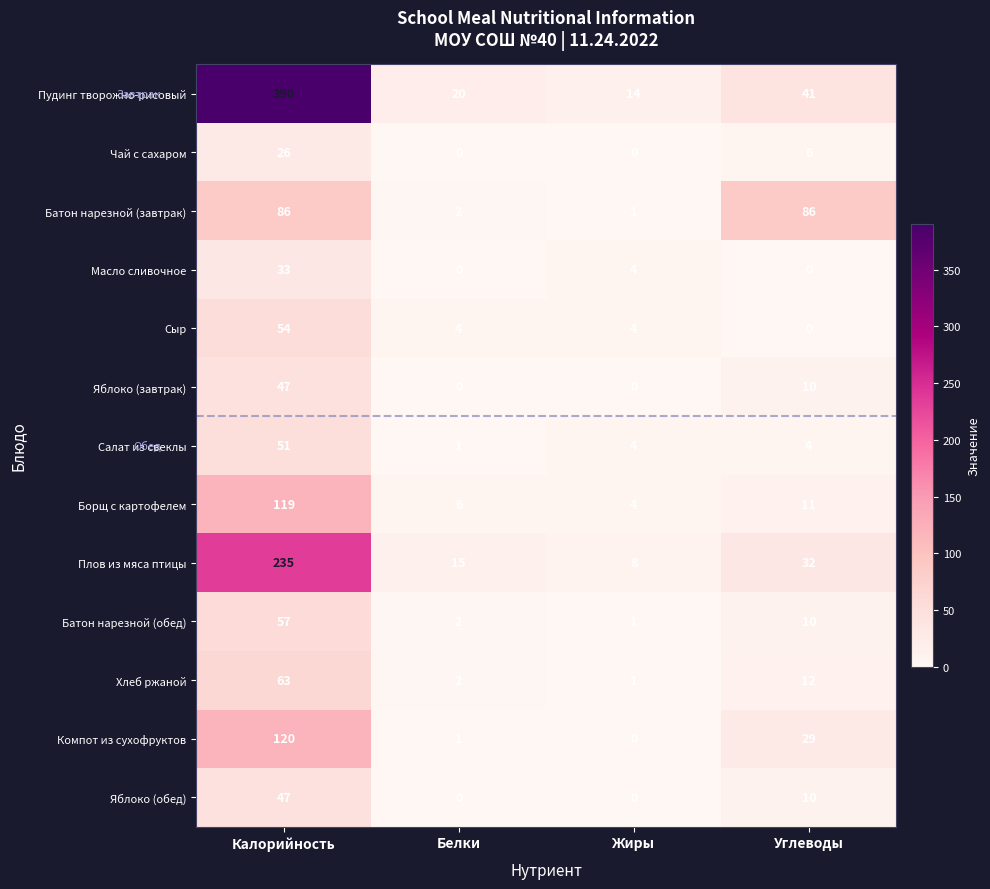

What is the average value of the Яблоко (завтрак) series?

14